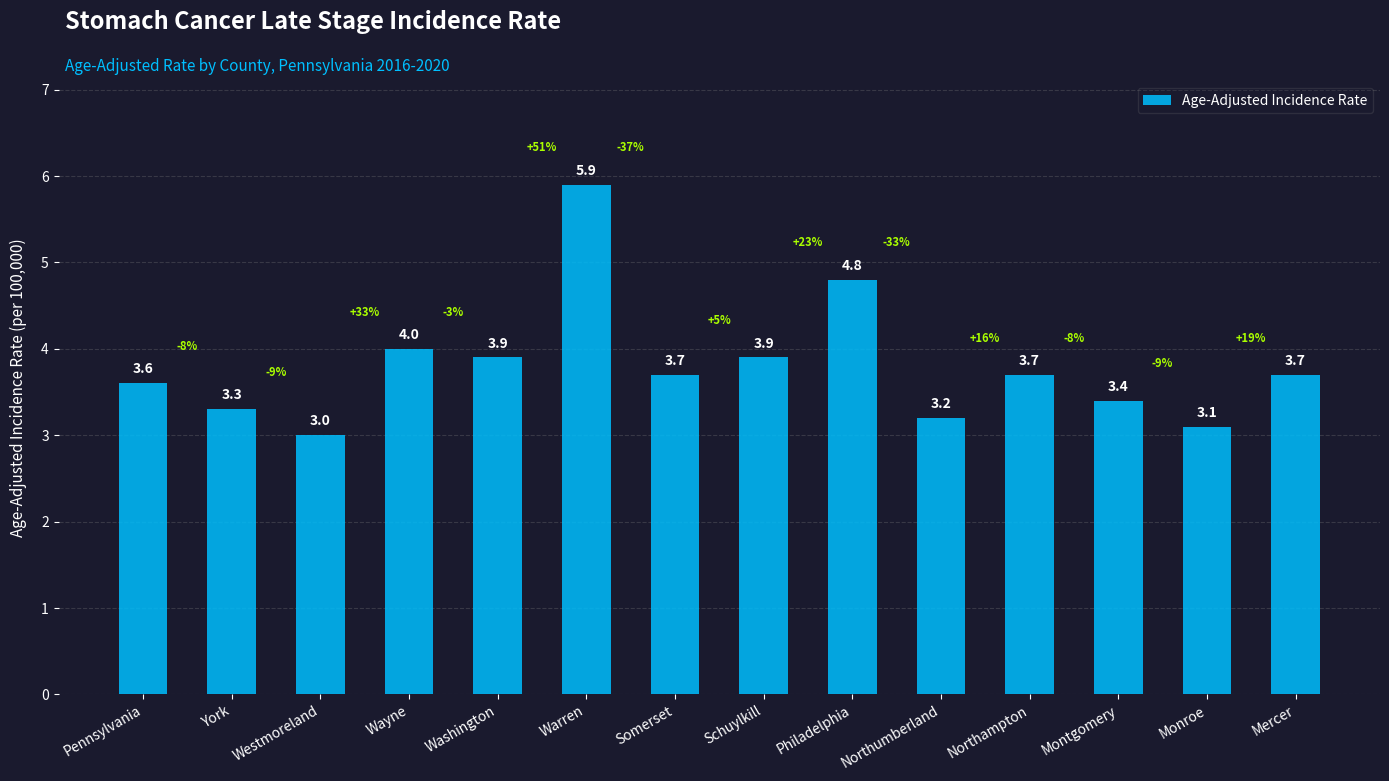

What is the difference between the second highest and second lowest values?

1.7